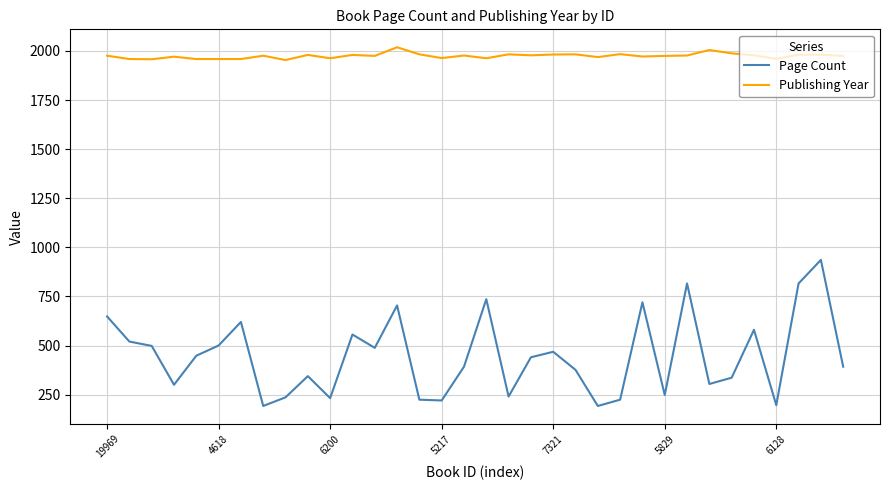

True or false: Publishing Year and Page Count cross at least once.

False